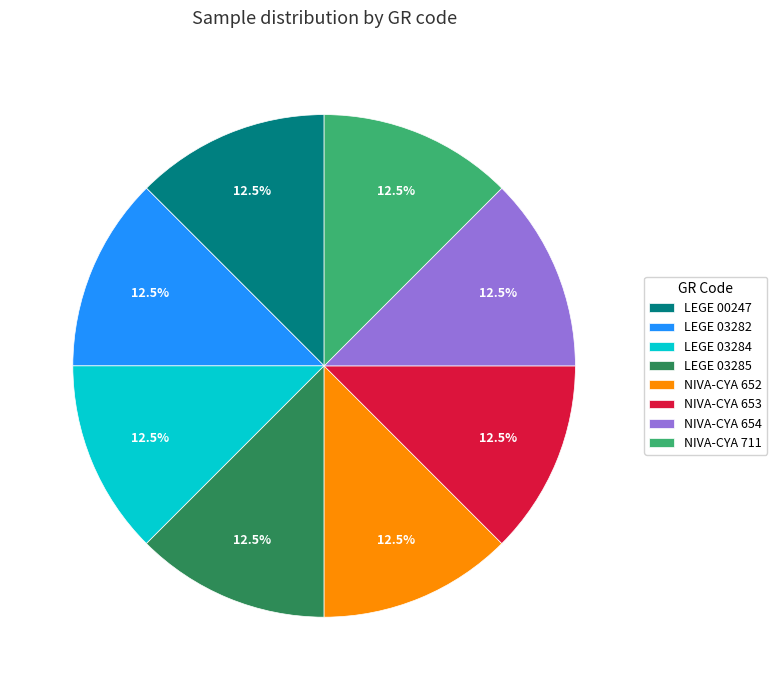

How much of the chart is everything except NIVA-CYA 653?

87.5%